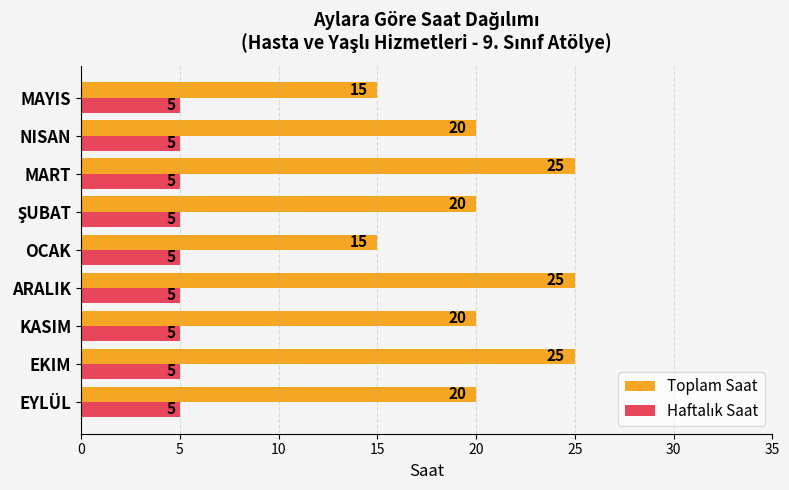

At how many categories does at least one series exceed 13?

9